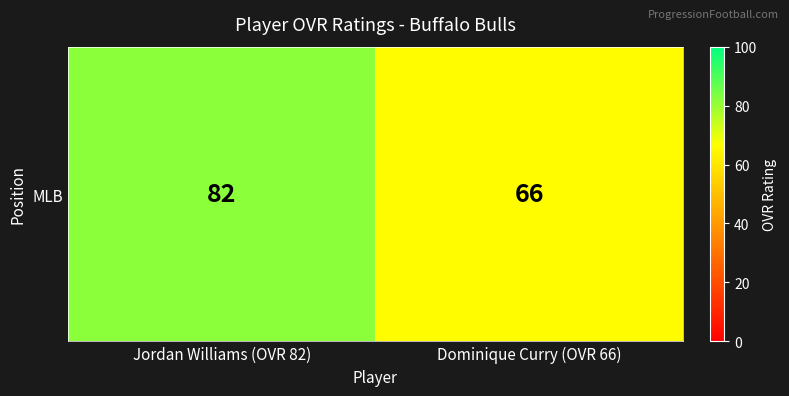

What is the difference between the maximum and minimum values?

16